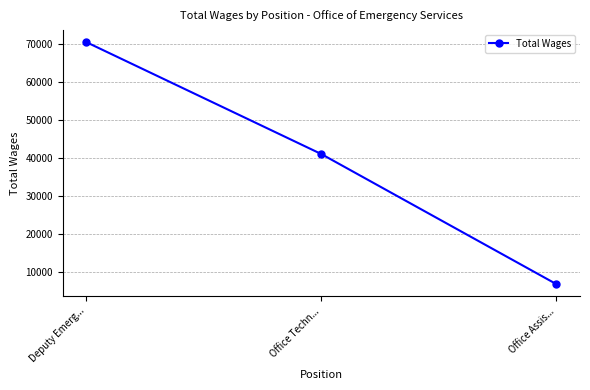

What is the value of the 1st point from the left?

70384